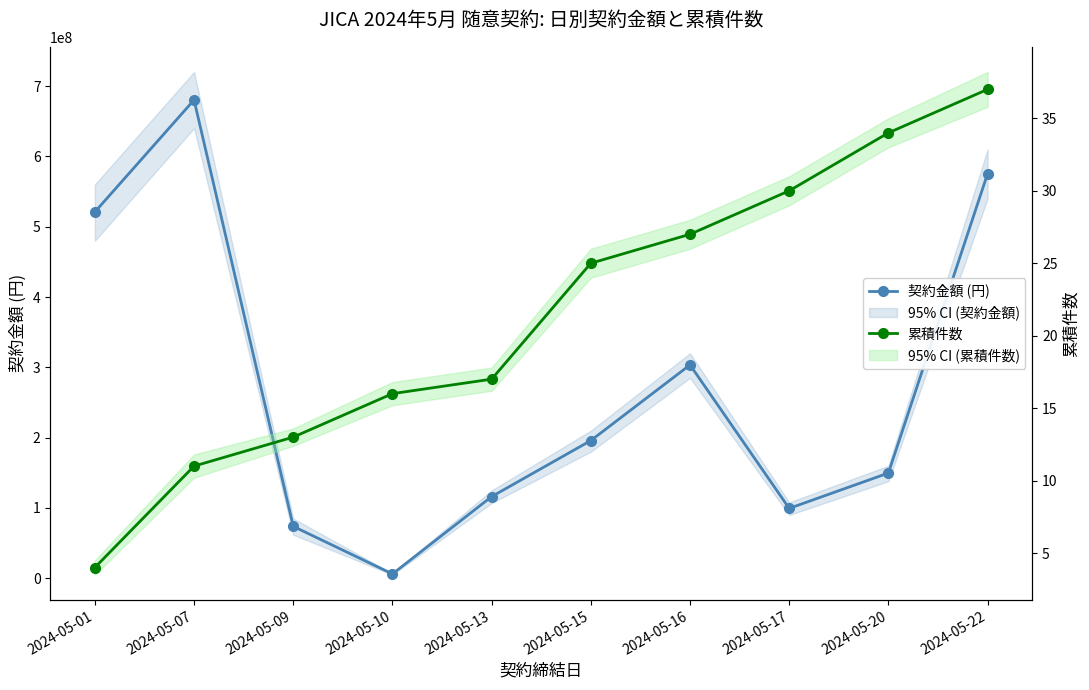

List the series in order of their peak value, highest first.

契約金額 (円), 累積件数